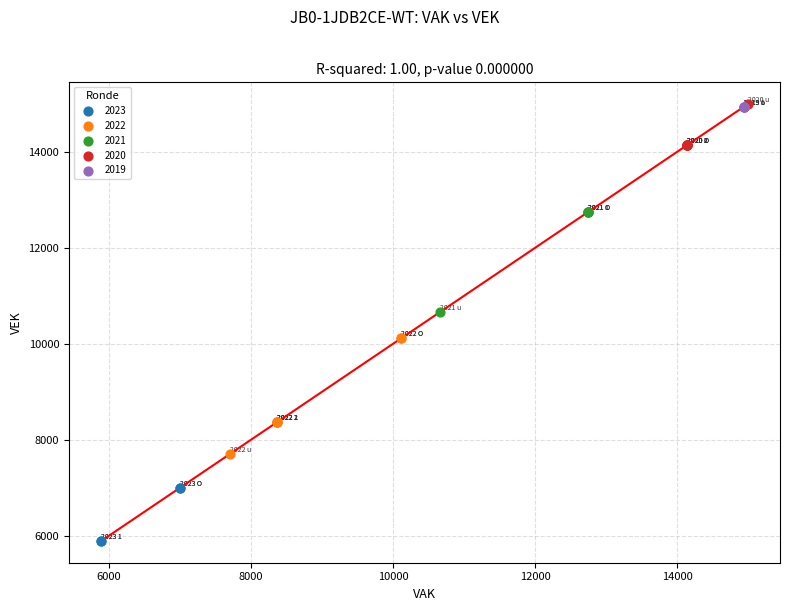

Which series reaches the minimum Y coordinate?

2023